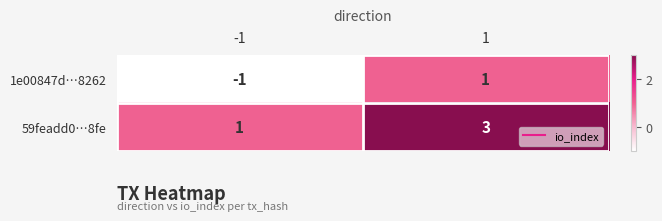

Rank the categories by 59feadd0…8fe value from lowest to highest.

-1, 1